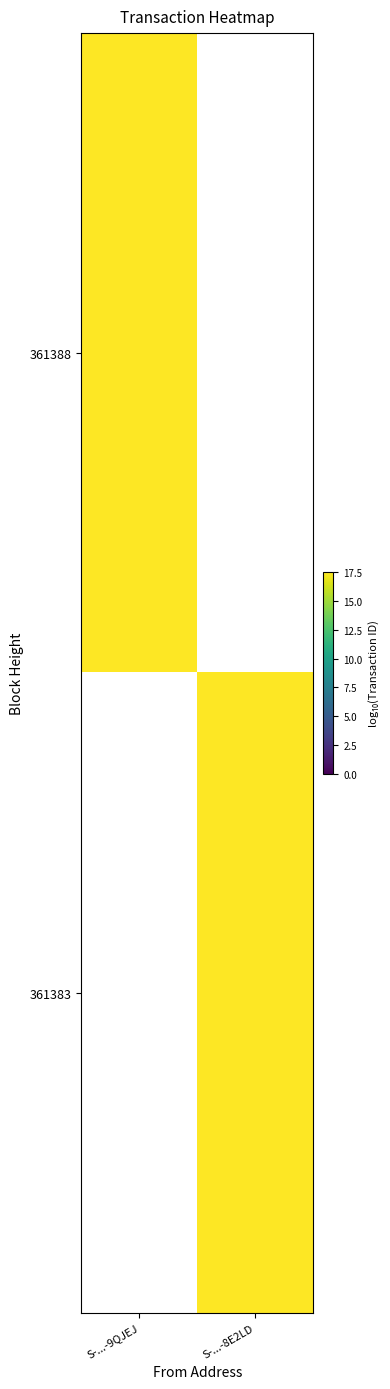

How many series are shown in this chart?

2